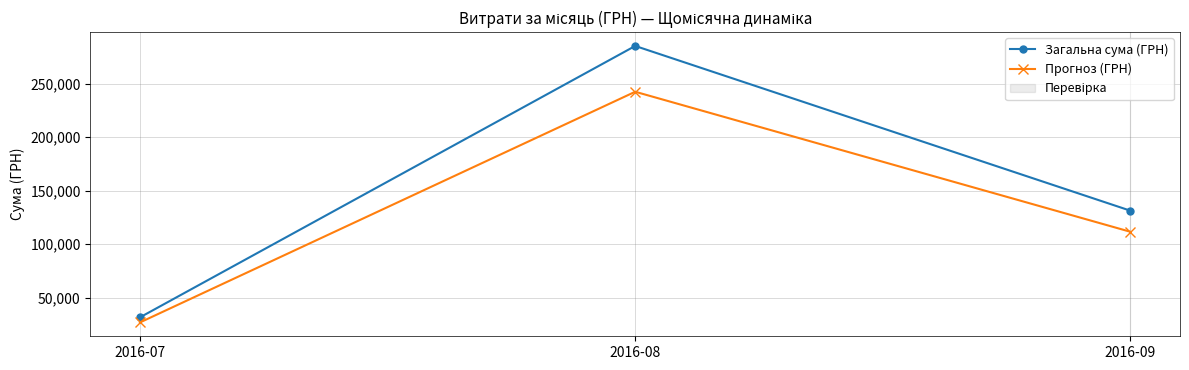

List the series in order of their peak value, lowest first.

Прогноз (ГРН), Загальна сума (ГРН)